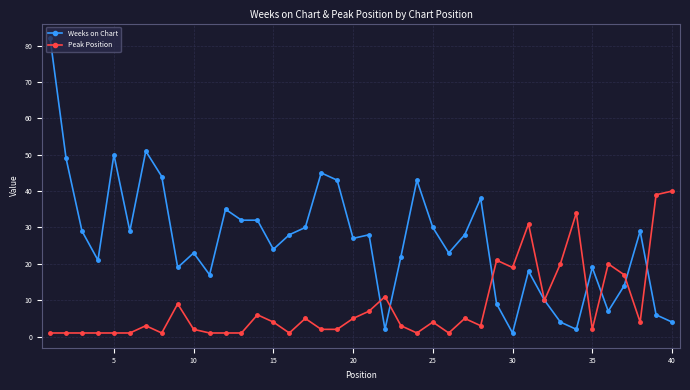

Does the chart display data point markers on the line(s)?

Yes